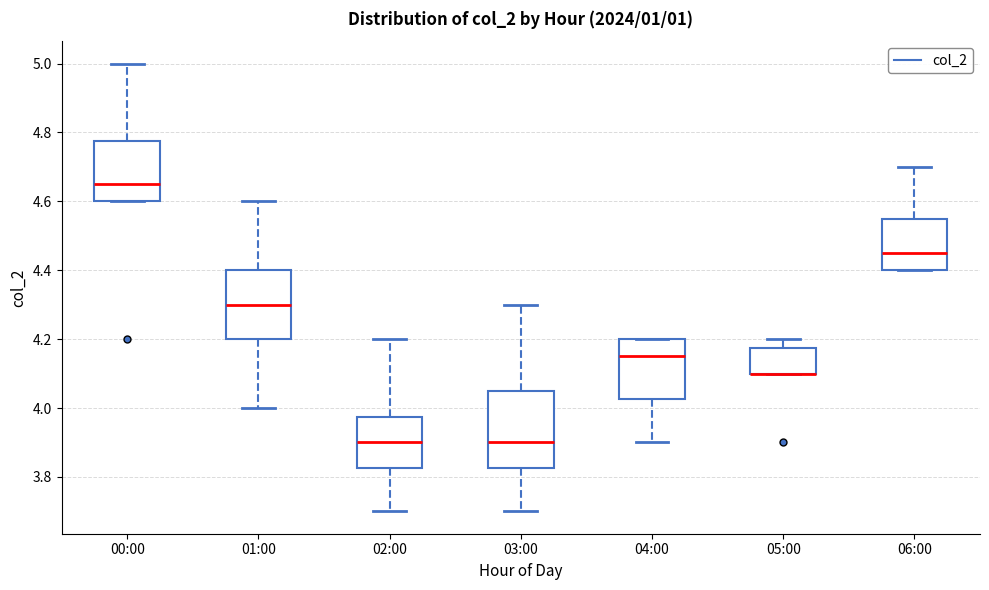

Which box is the tallest, from its lower edge to its upper edge?

03:00